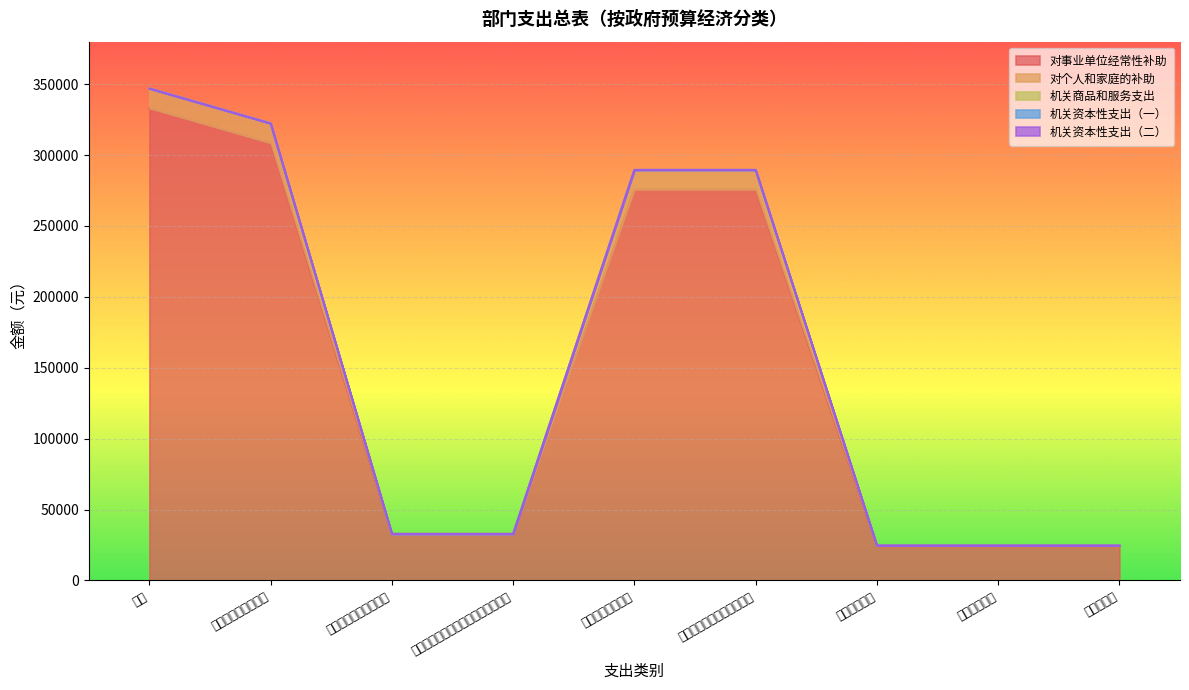

Which category has the lowest value in the 机关商品和服务支出 series?

合计